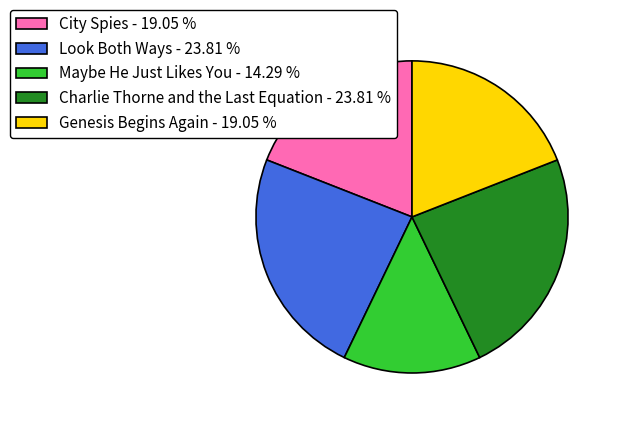

Is there any slice that represents more than half of the pie?

No